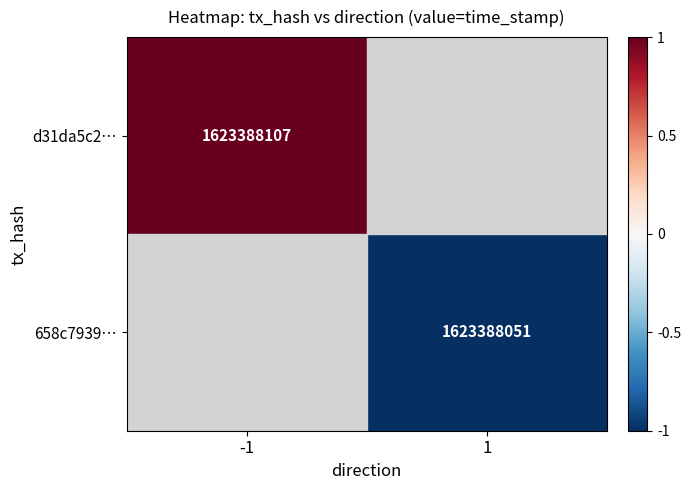

The value of d31da5c2… at -1 is 1623388107. True or false?

True